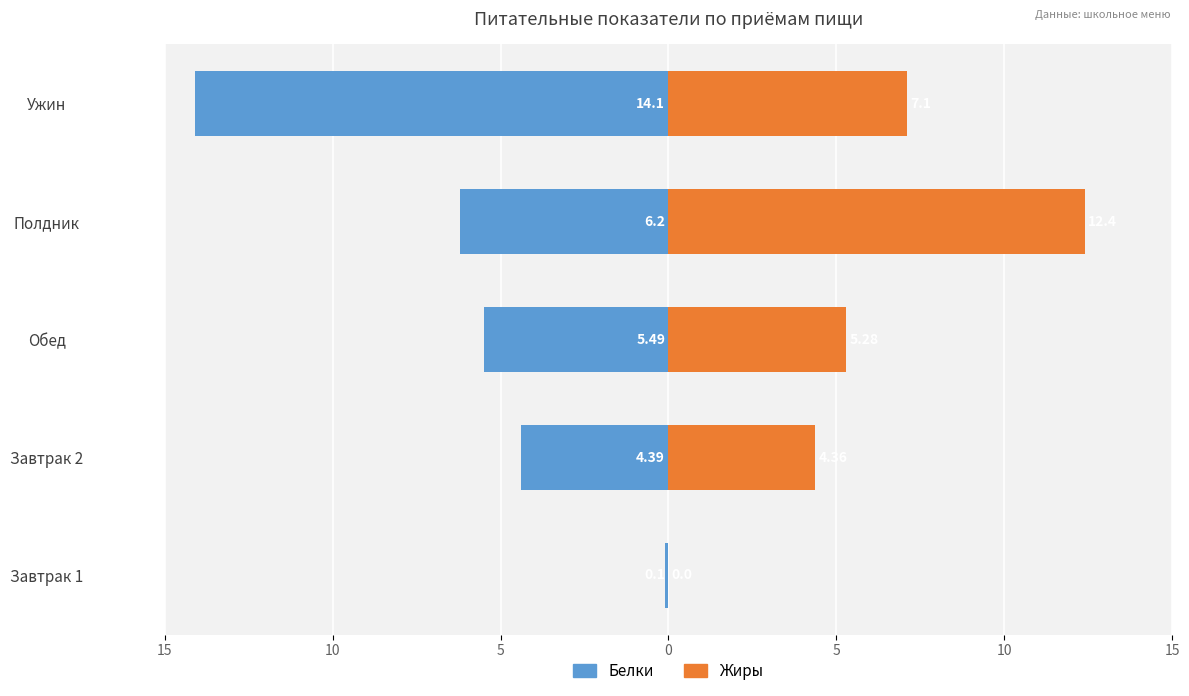

What is the label of the 3rd bar from the right?

Обед